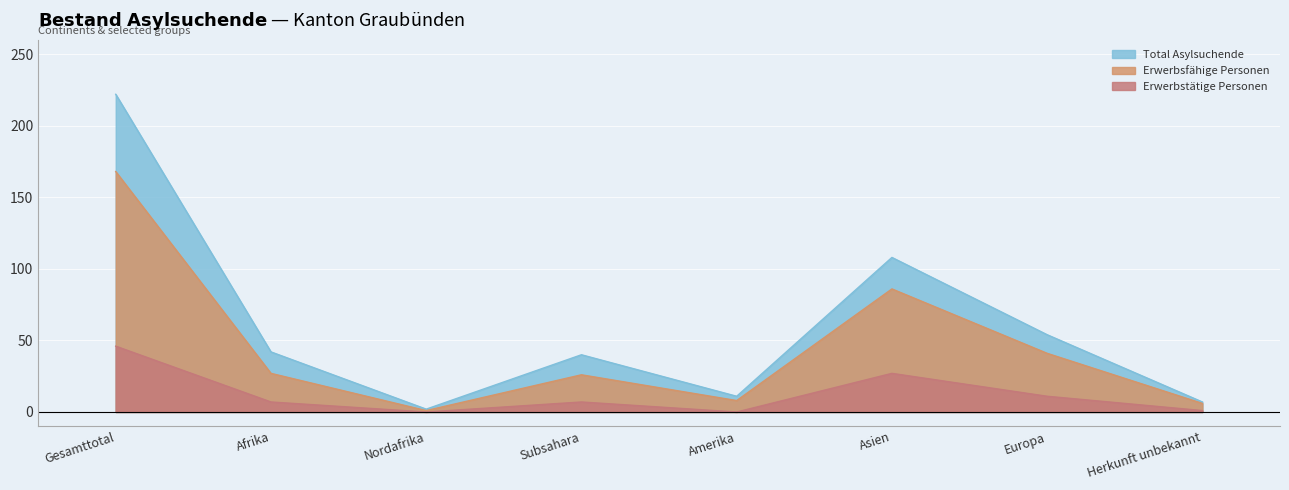

At which category does Erwerbstätige Personen reach its first local valley?

Nordafrika